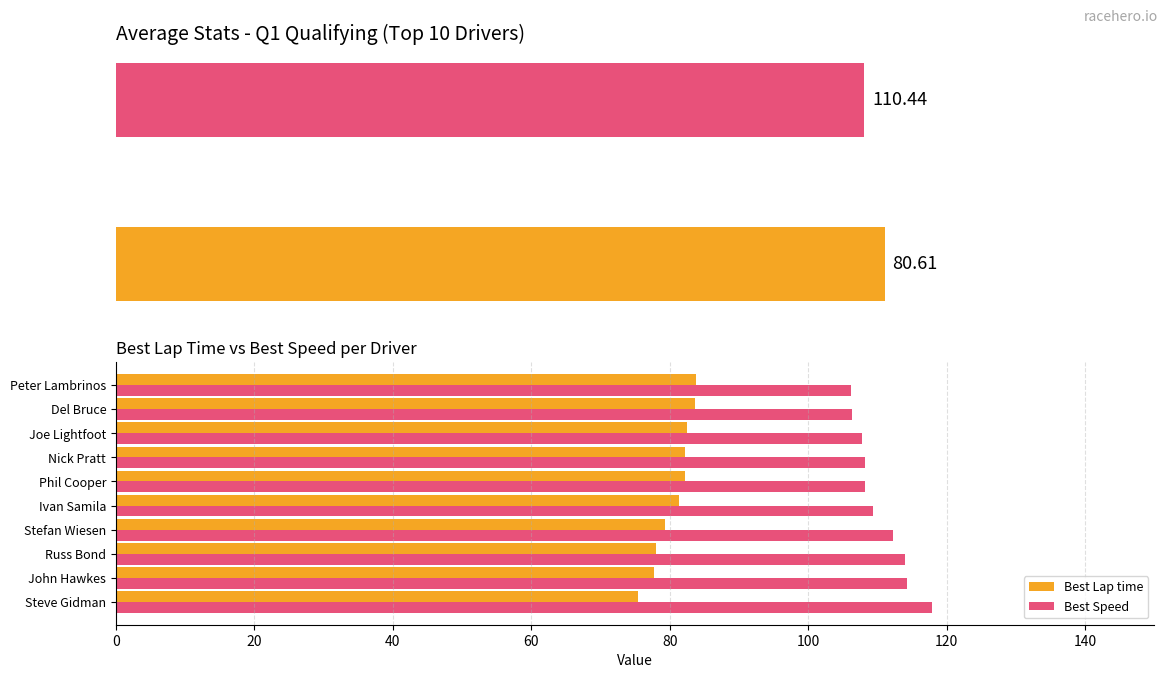

The value of Best Lap time at Russ Bond is 78.0. True or false?

True